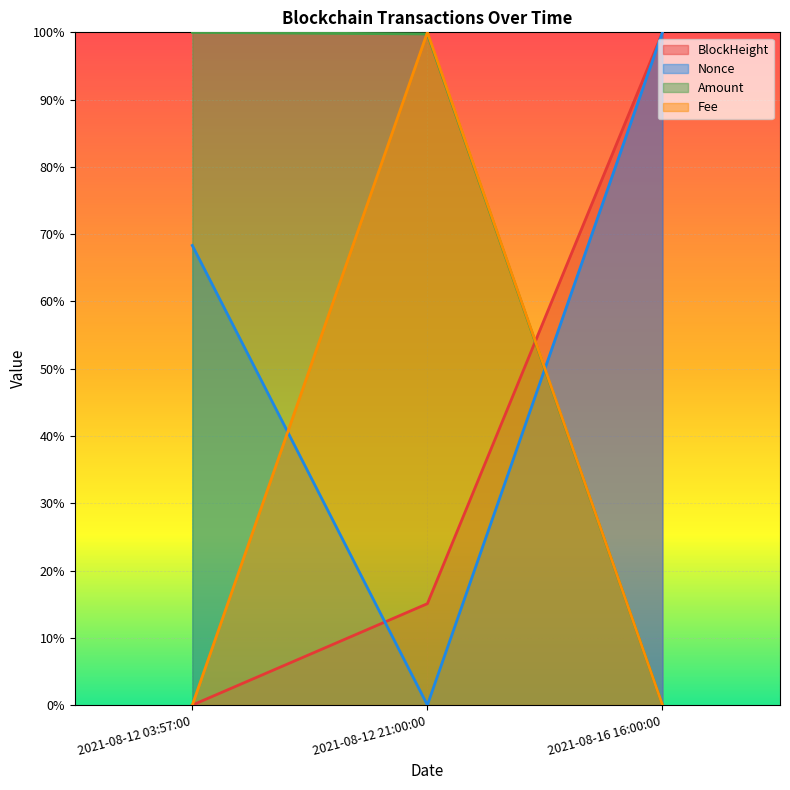

At how many categories does at least one series exceed 0?

3